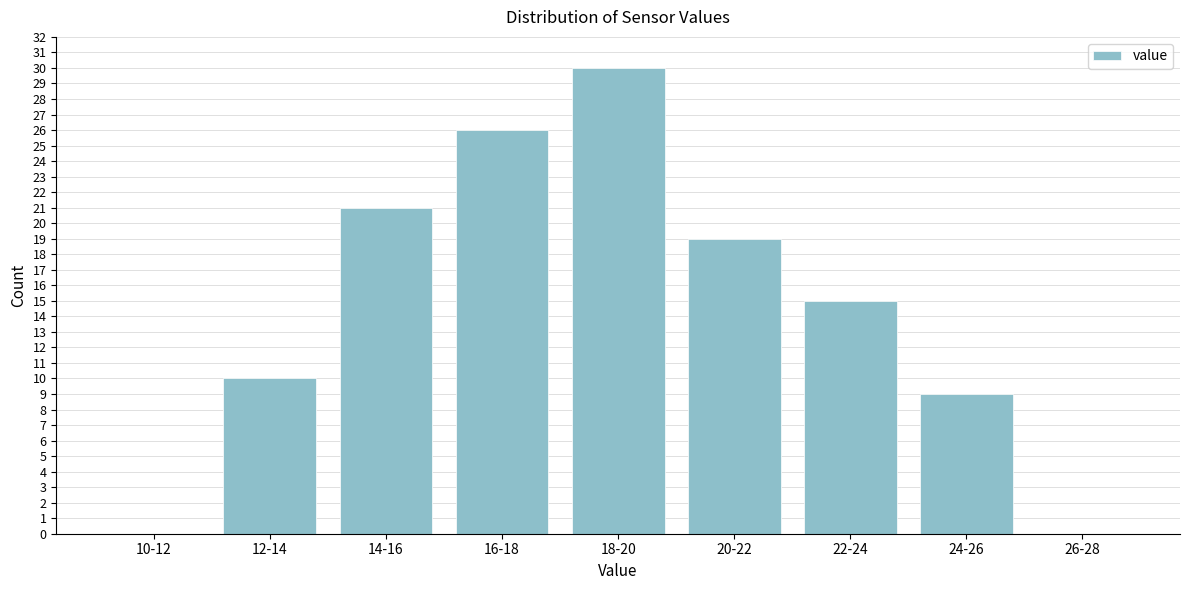

Reading left to right, list all the values displayed in this chart.

10-12=0	12-14=10	14-16=21	16-18=26	18-20=30	20-22=19	22-24=15	24-26=9	26-28=0